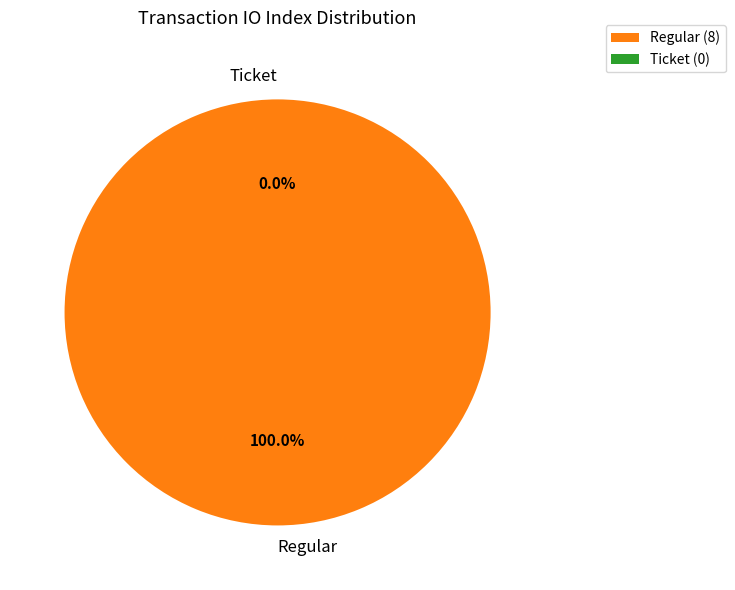

To the nearest percent, what is the combined percentage of Regular and Ticket?

100%